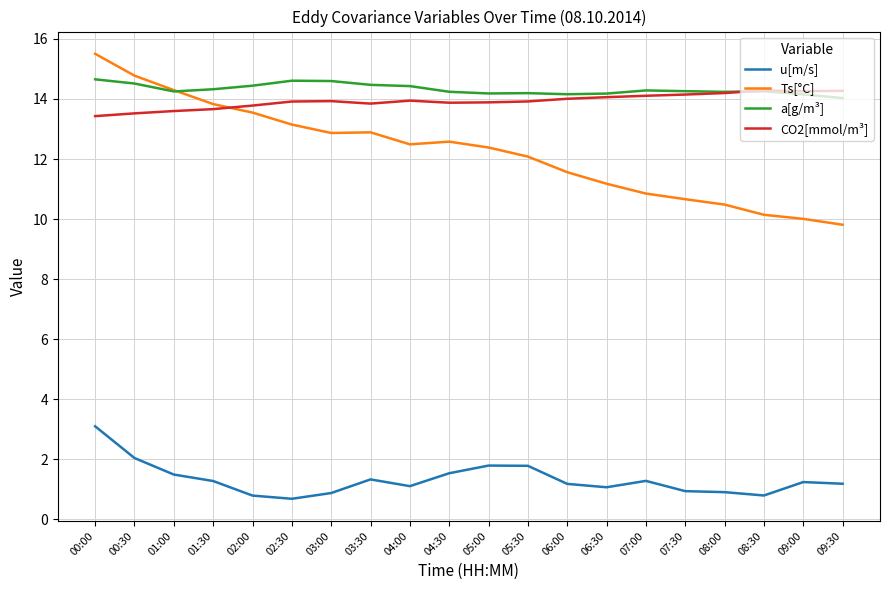

What is the sum of all a[g/m³] values?

286.4